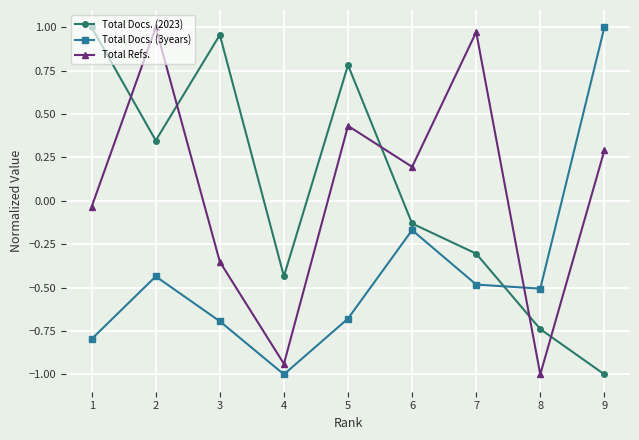

What is the highest value of the Total Refs. series?

1.0